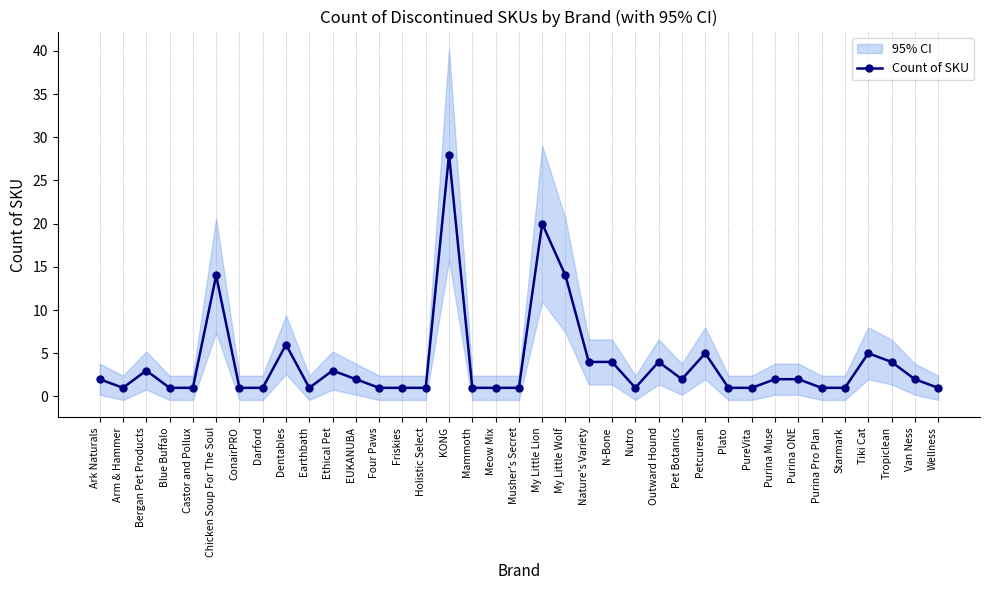

Approximately how many times larger is the value at N-Bone compared to EUKANUBA?

2.0